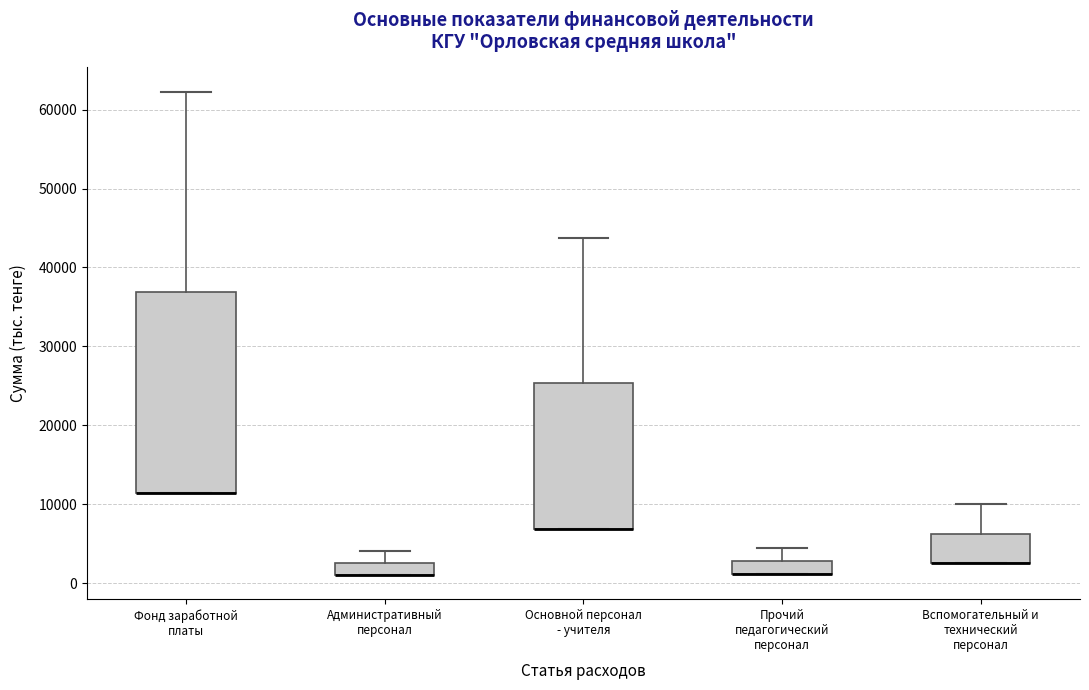

Reading left to right, transcribe this box plot: for each box, give where its median line is, the range the box spans, and where its two whiskers end, as read against the y-axis. The values are not printed on the chart, so give them approximately, as read against the axis.

Фонд заработной платы: median 11000 (drawn on the box's lower edge), box 11000 to 37000, whiskers 11000 to 62000
Административный персонал: median 1000 (drawn on the box's lower edge), box 1000 to 3000, whiskers 1000 to 4000
Основной персонал - учителя: median 7000 (drawn on the box's lower edge), box 7000 to 25000, whiskers 7000 to 44000
Прочий педагогический персонал: median 1000 (drawn on the box's lower edge), box 1000 to 3000, whiskers 1000 to 4000
Вспомогательный и технический персонал: median 2000 (drawn on the box's lower edge), box 2000 to 6000, whiskers 2000 to 10000